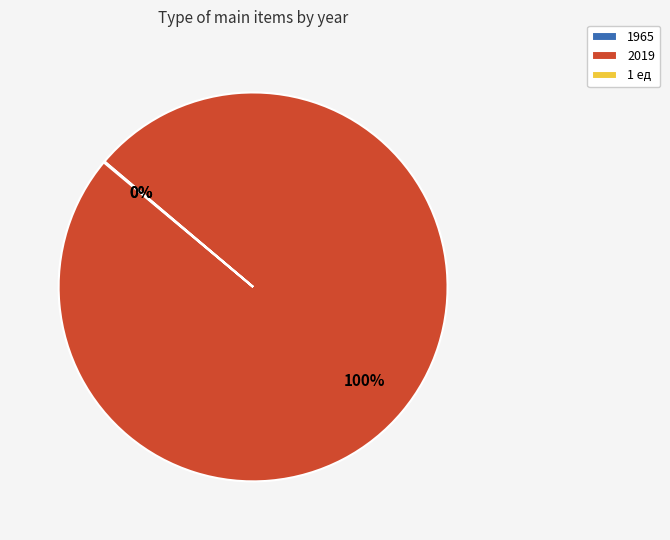

Which category accounts for the majority?

2019